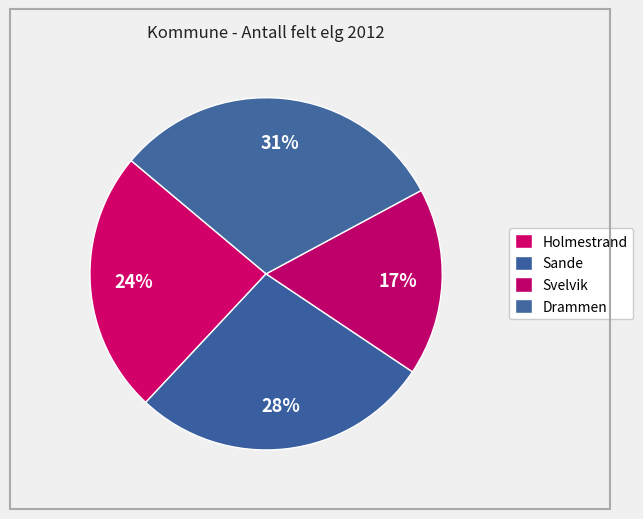

How many segments does this pie chart have?

4